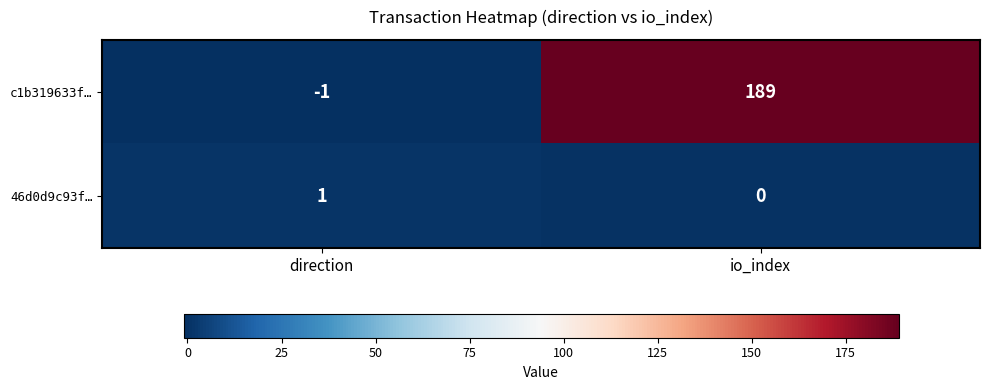

Rank the series by their maximum value, from lowest to highest.

46d0d9c93f…, c1b319633f…